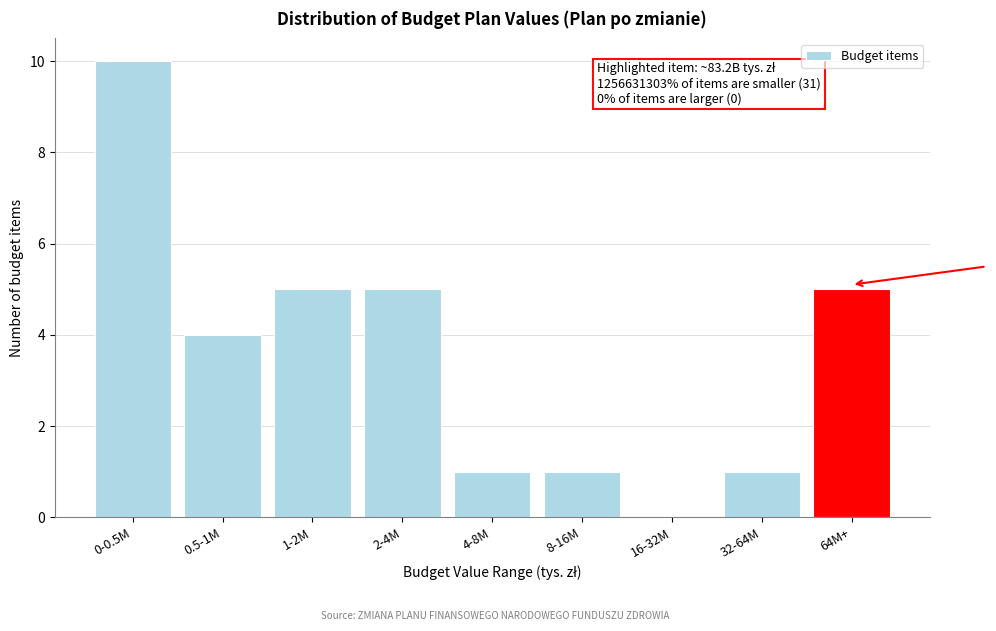

Reading left to right, extract all data points from this chart.

0-0.5M=10	0.5-1M=4	1-2M=5	2-4M=5	4-8M=1	8-16M=1	16-32M=0	32-64M=1	64M+=5